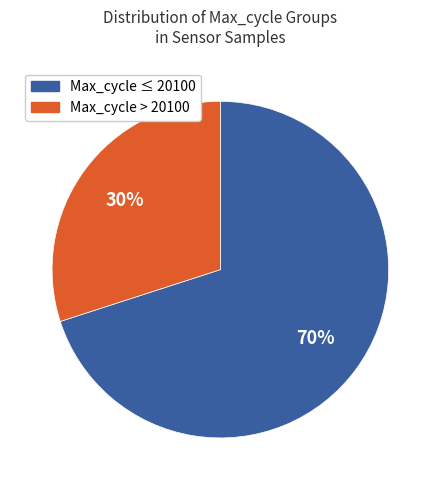

Is there any slice that represents more than half of the pie?

Yes